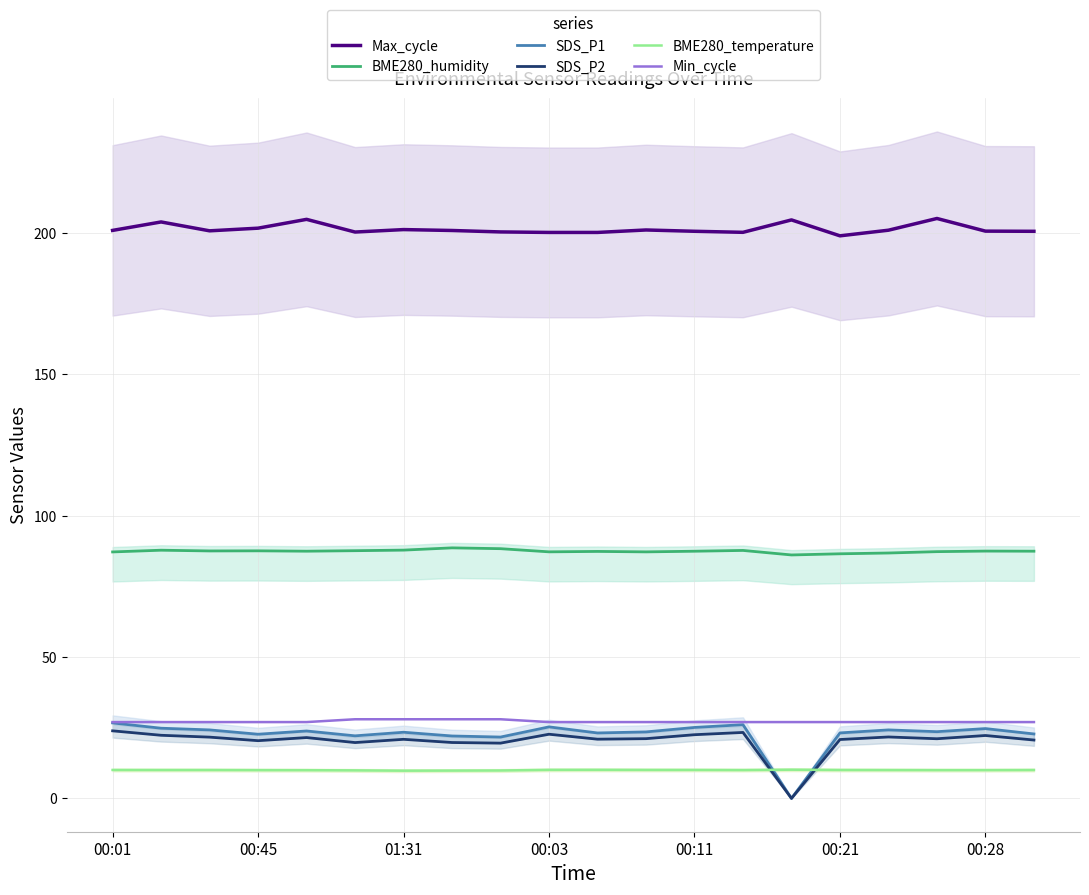

In Max_cycle, how many points are lower than both neighbors (excluding endpoints)?

4